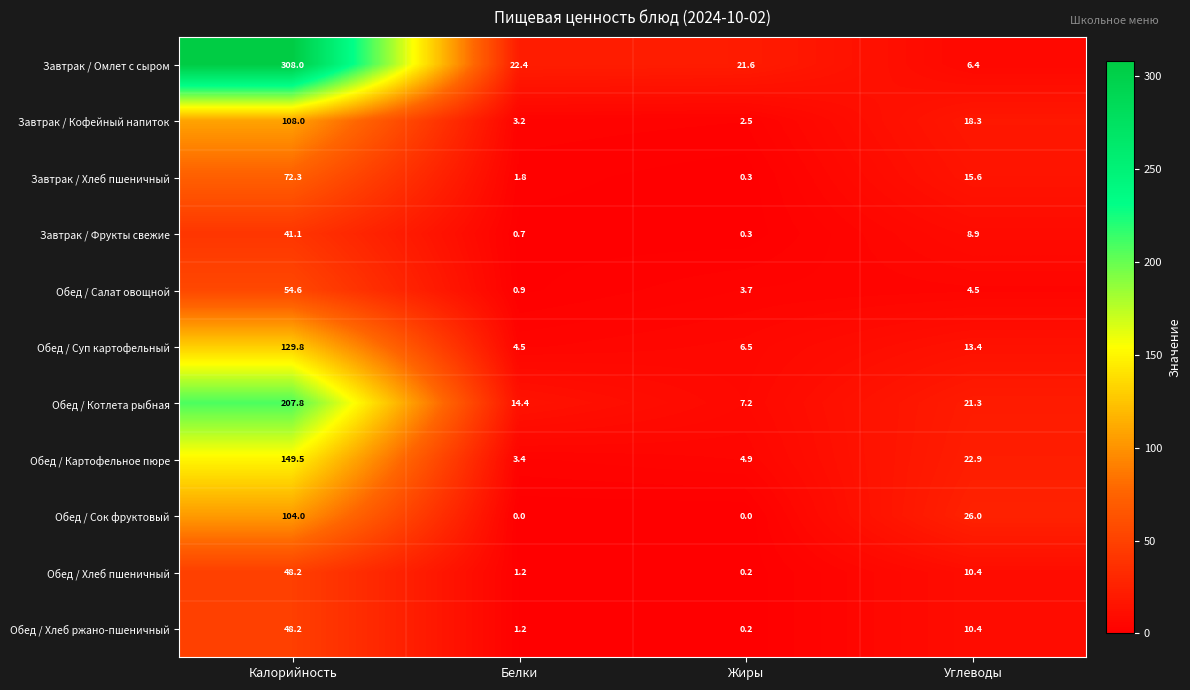

What is the maximum value shown in the chart?

308.0